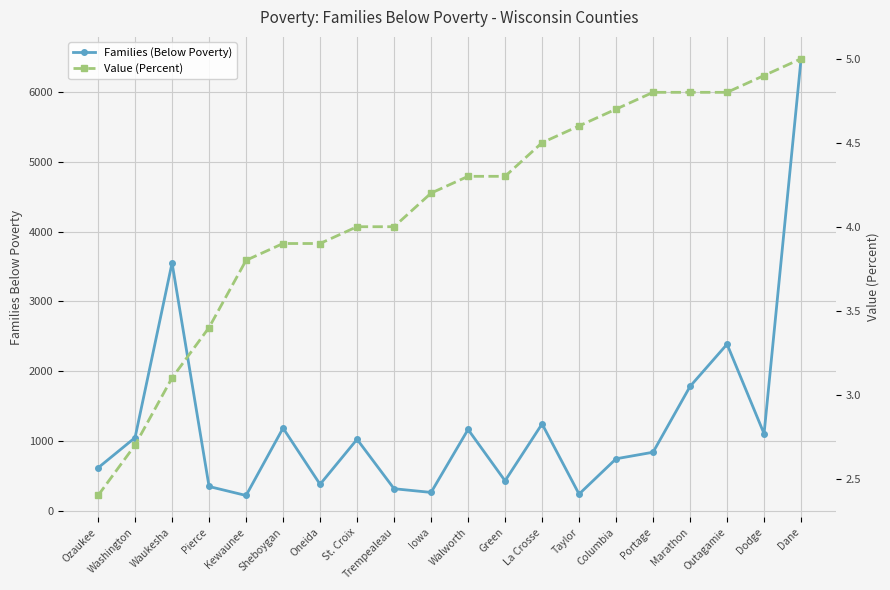

Between Walworth and Sheboygan, which is larger?

Sheboygan